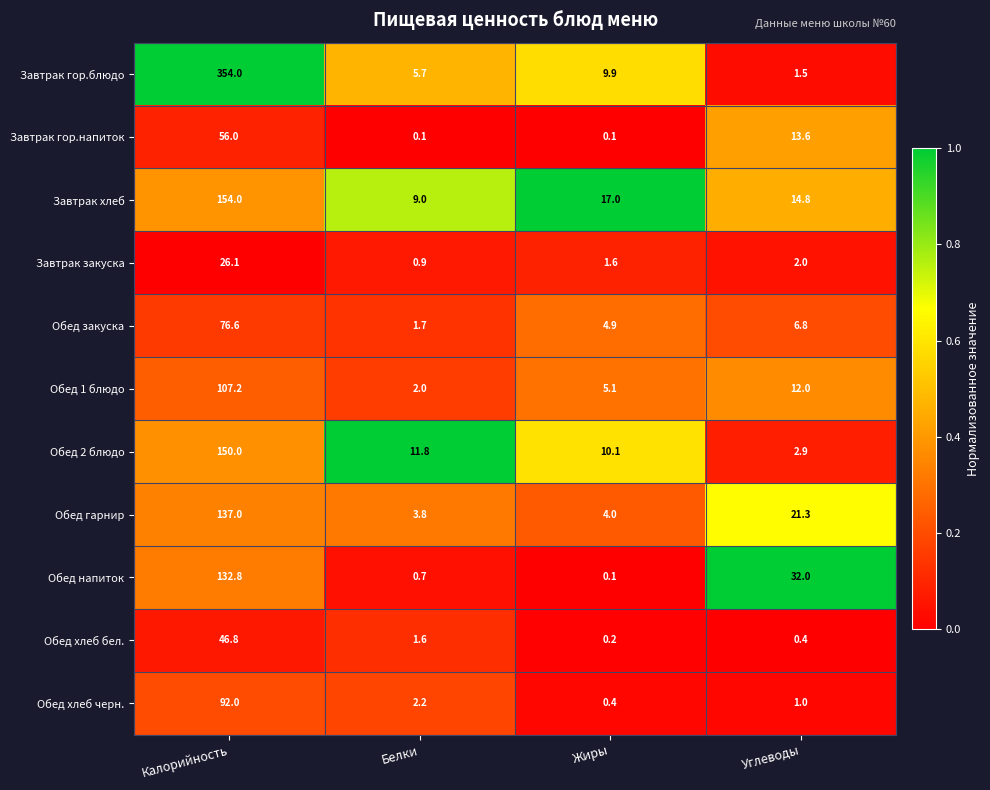

What is the spread (max minus min) of values at Белки?

11.7